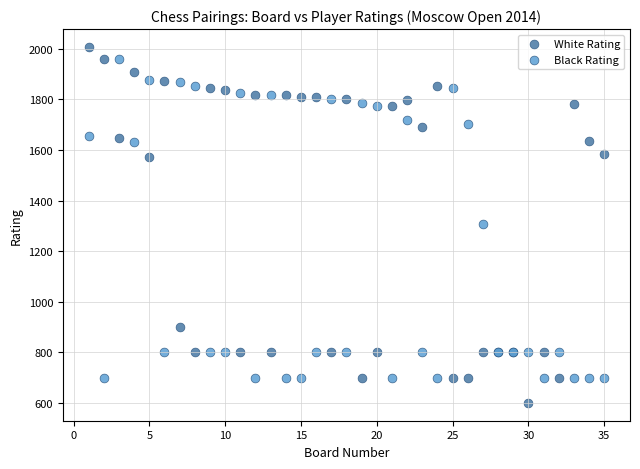

Which series has the widest spread of Y values?

White Rating